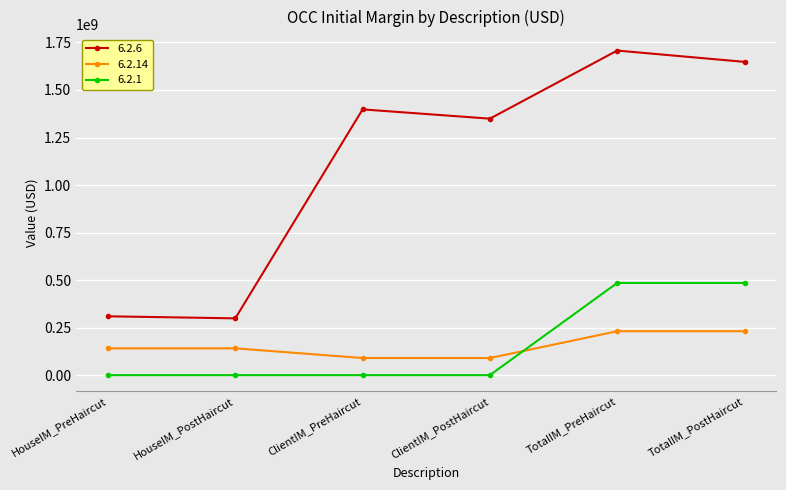

Does the chart display data point markers on the line(s)?

Yes